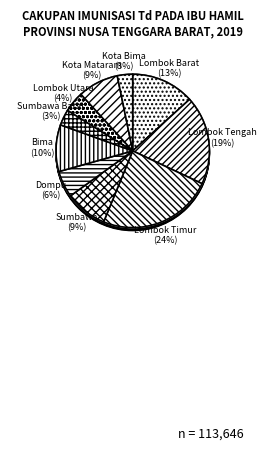

Rank the categories by value from lowest to highest.

Kota Bima, Sumbawa Barat, Lombok Utara, Dompu, Kota Mataram, Sumbawa, Bima, Lombok Barat, Lombok Tengah, Lombok Timur